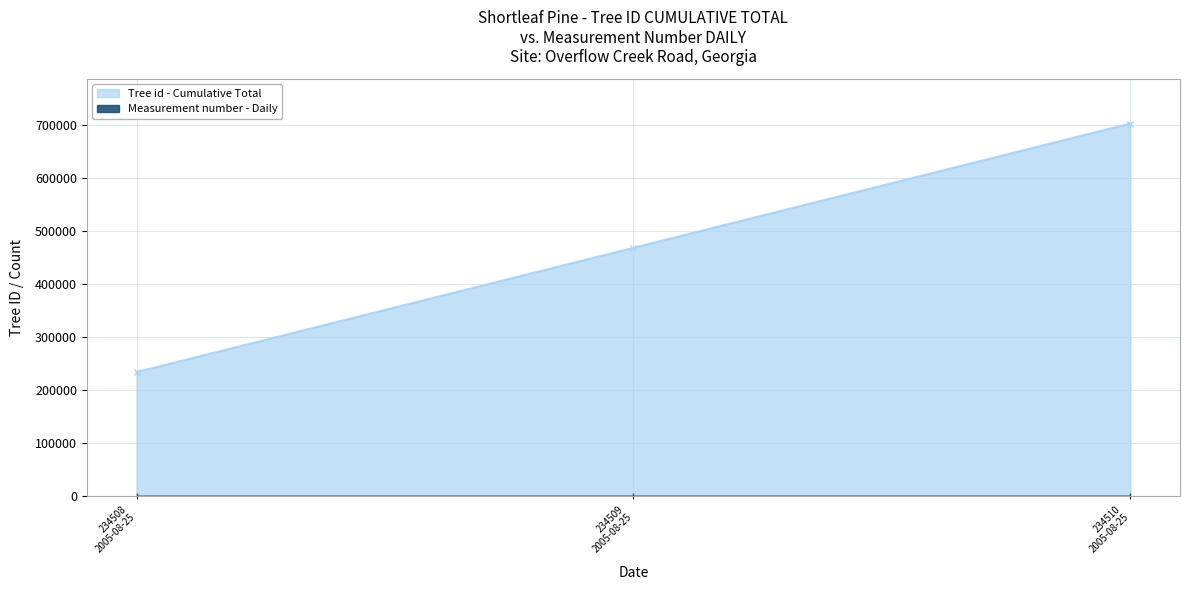

What is the value of the Tree id - Cumulative Total point at the 3rd from the left?

703527